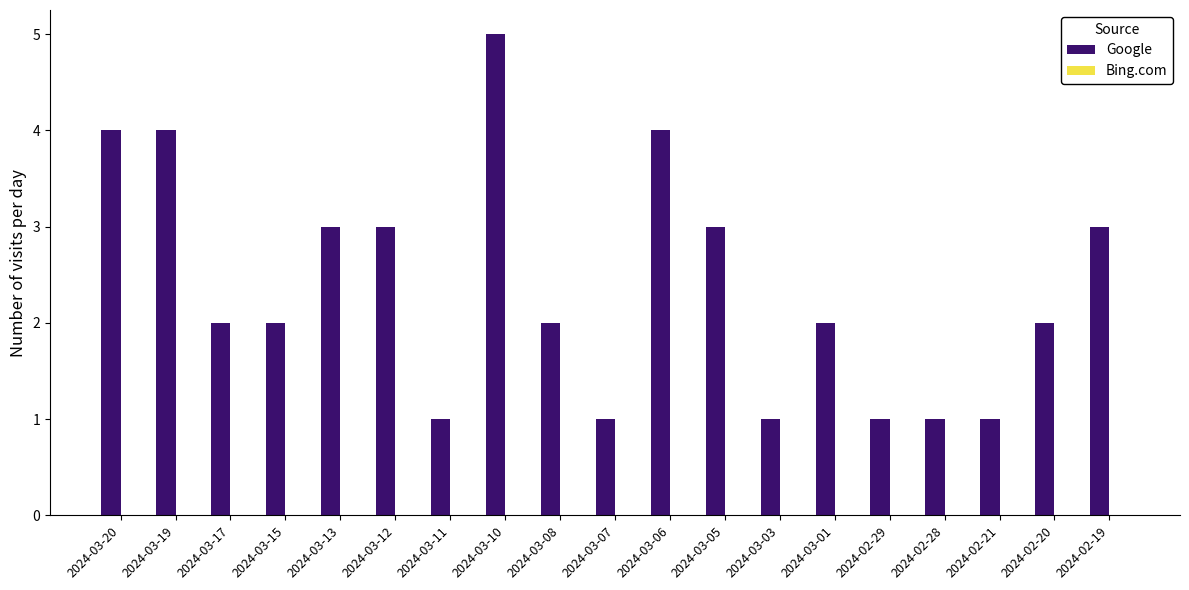

What is the label of the 7th bar from the left?

2024-03-11